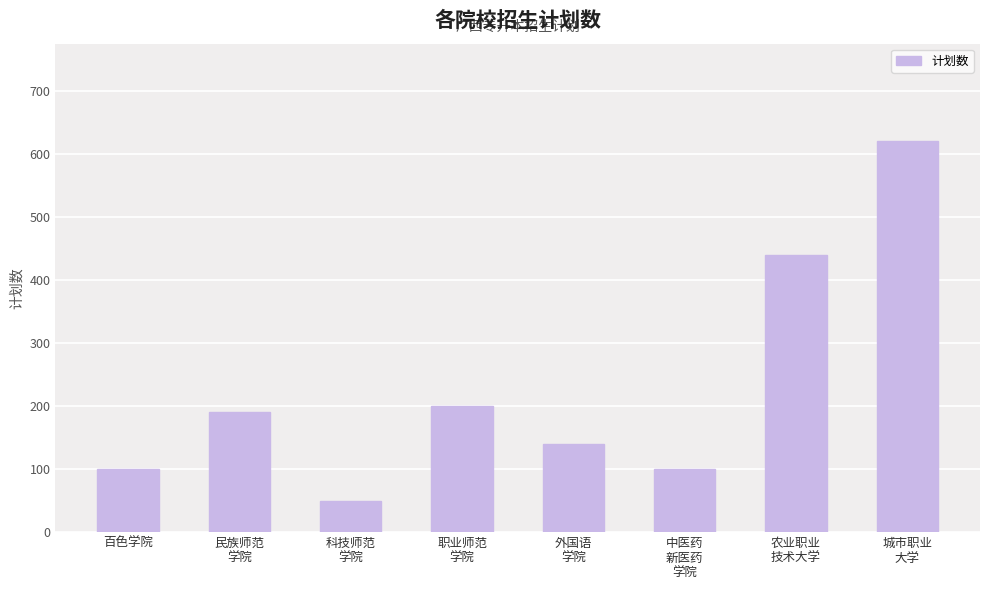

What is the minimum value shown in the chart?

50